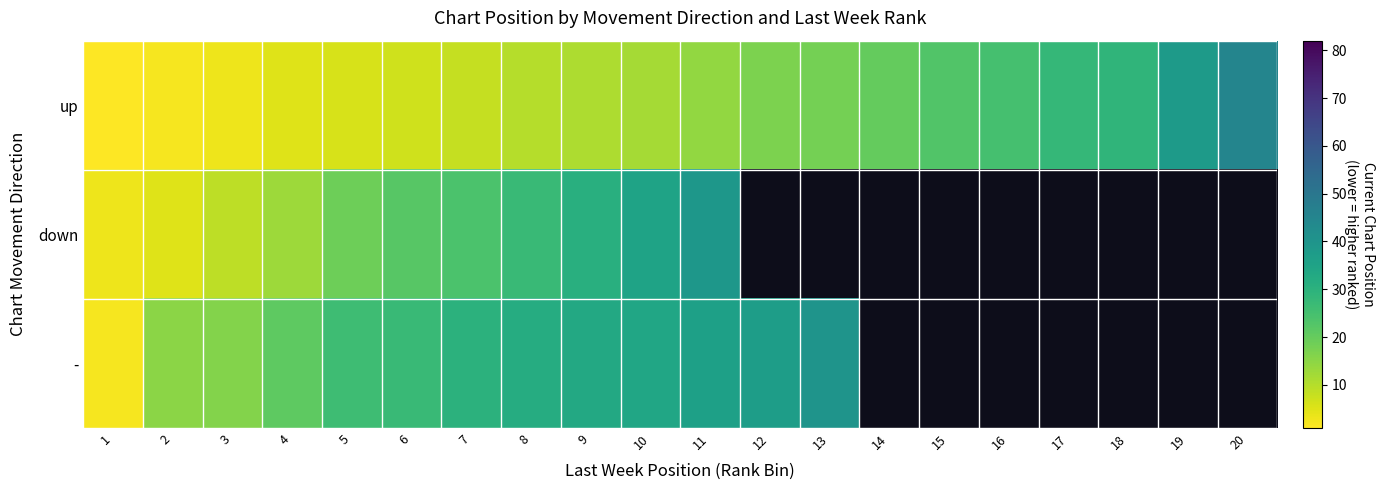

At which category does the chart reach its minimum across all series?

1